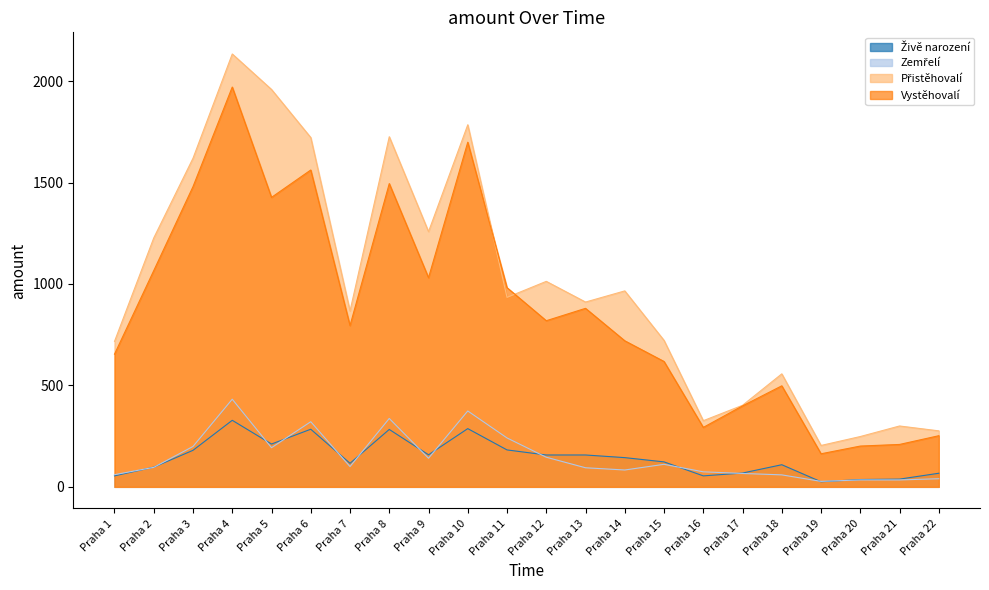

Which category has the highest value in the Živě narození series?

Praha 4